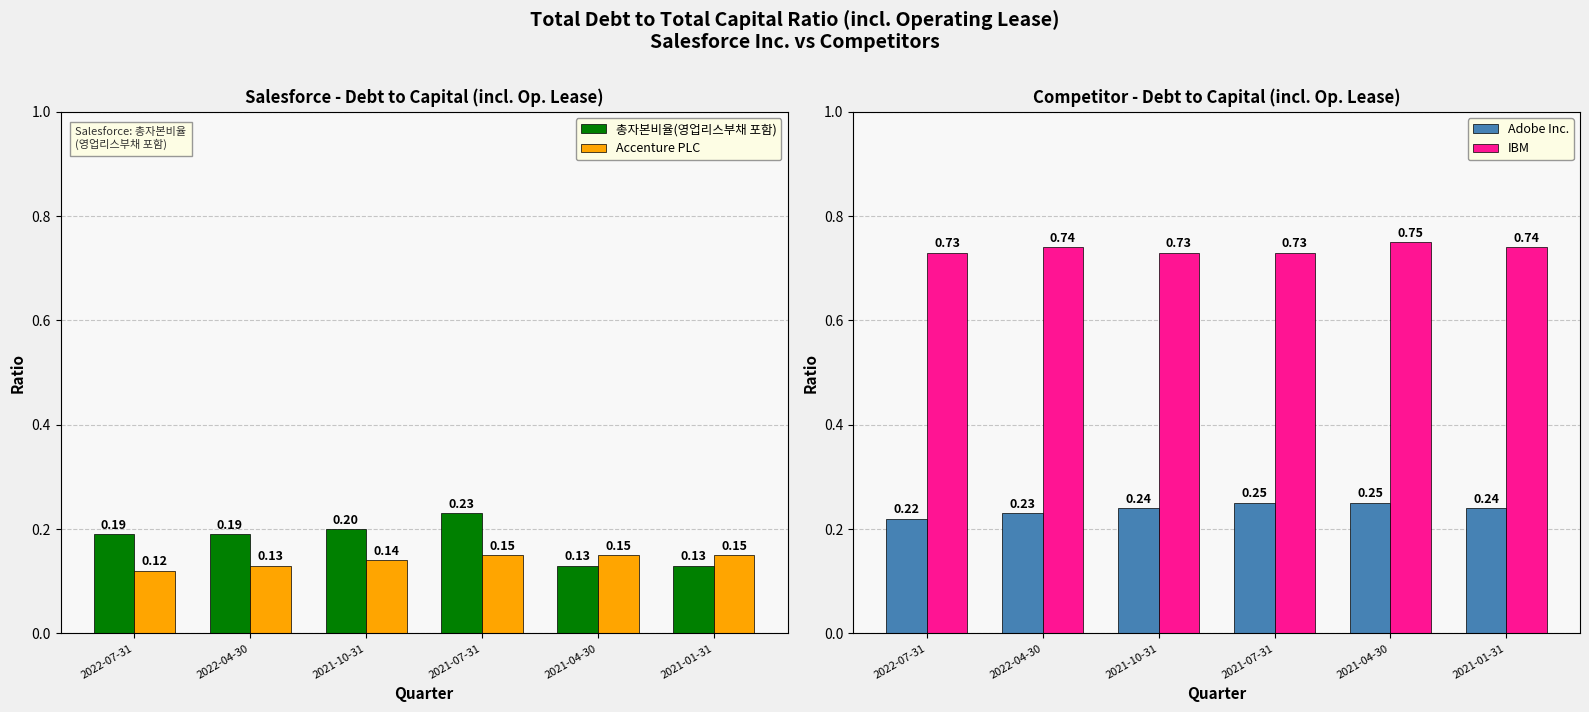

At how many categories does at least one series exceed 0?

6